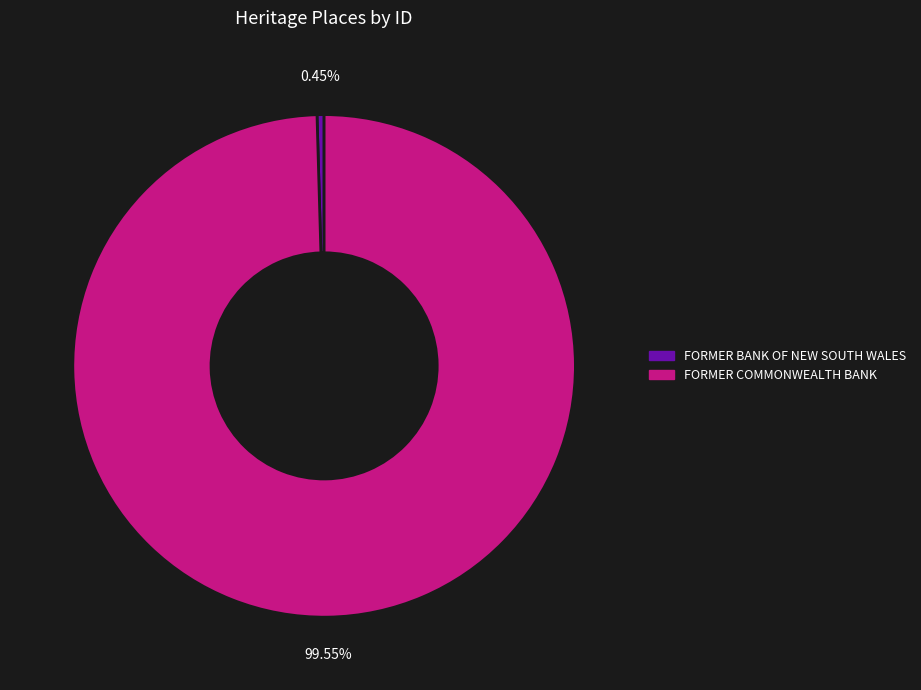

Which category accounts for the majority?

FORMER COMMONWEALTH BANK